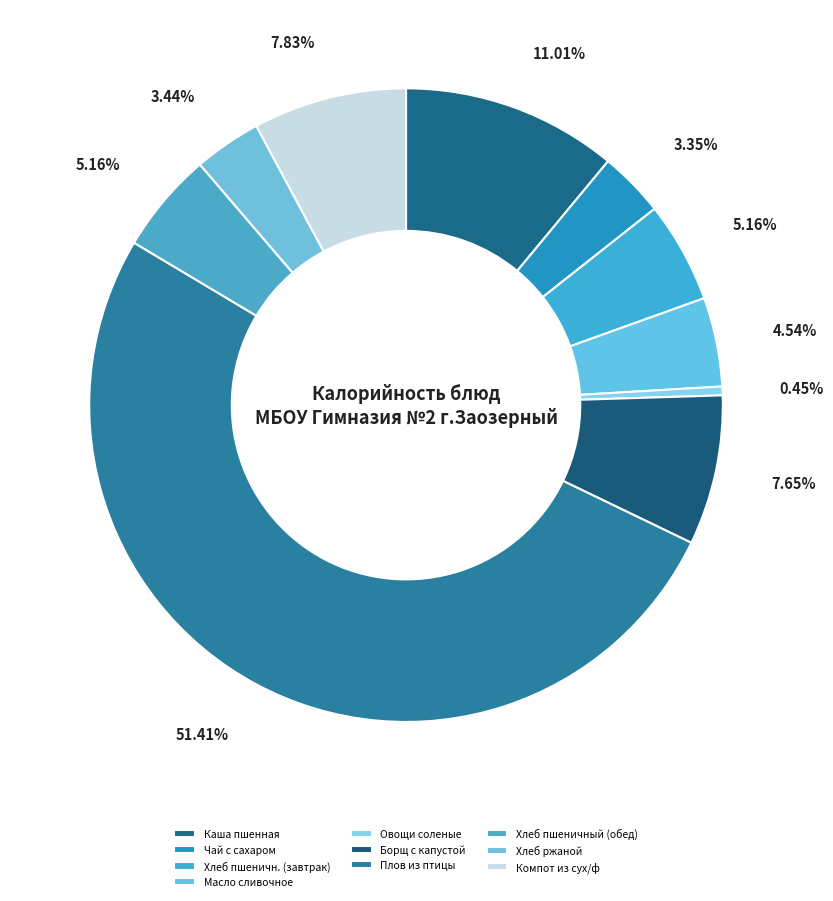

Which slice is the smallest?

Овощи соленые